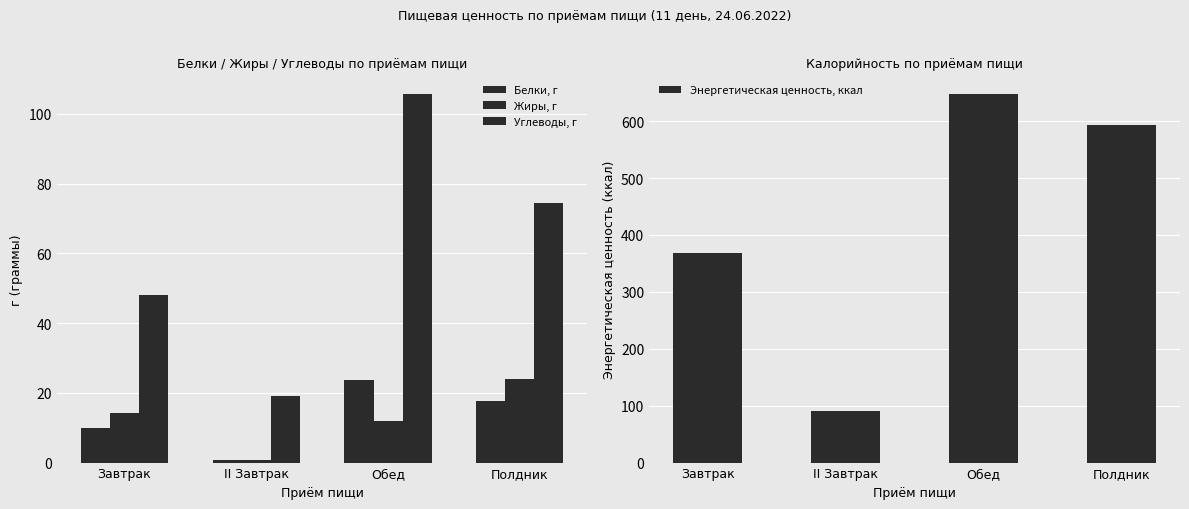

Reading left to right, list all the values displayed in this chart.

Белки, г: 9.9	0.8	23.6	17.6
Жиры, г: 14.1	0.8	12.0	24.1
Углеводы, г: 48.1	19.0	105.8	74.4
Энергетическая ценность, ккал: 368.6	91.2	648.2	594.0